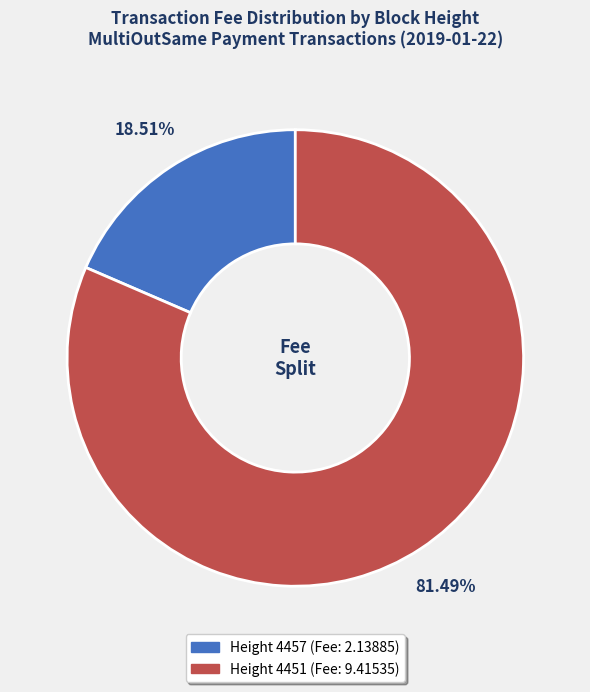

Which slice is the largest?

4451